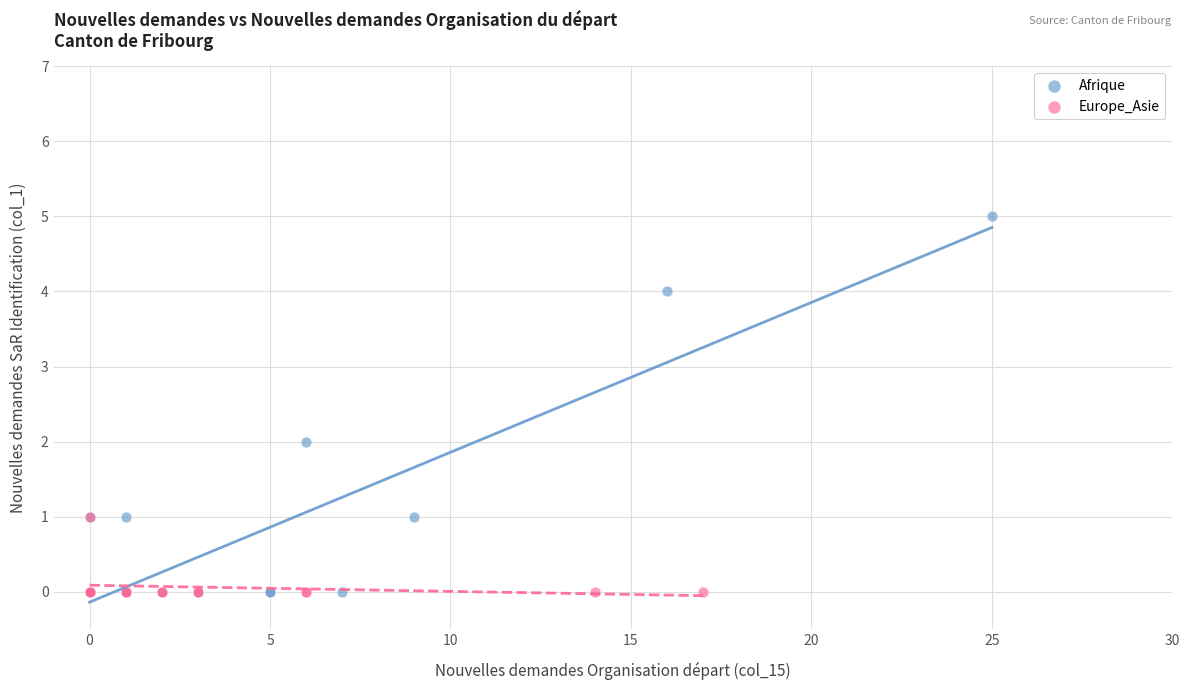

Which series contains the highest Y value?

Afrique